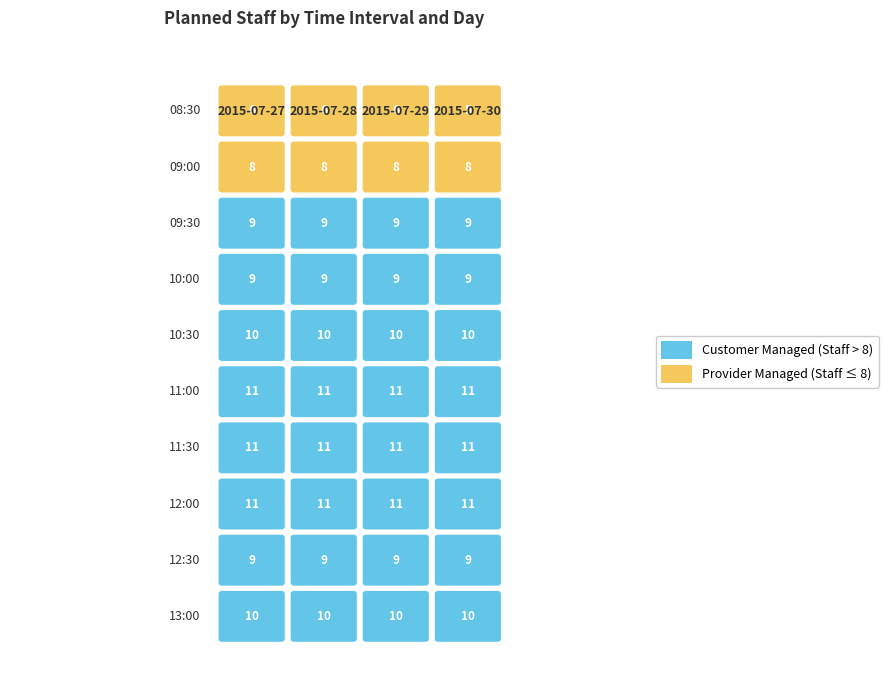

Which series has the largest range (max minus min)?

10:00